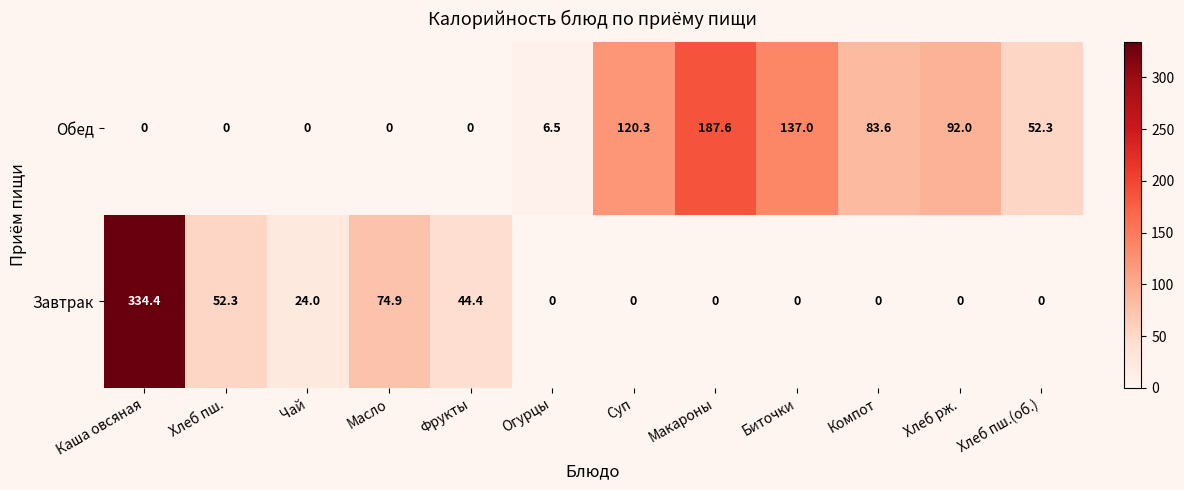

What is the sum of all Обед values?

679.3